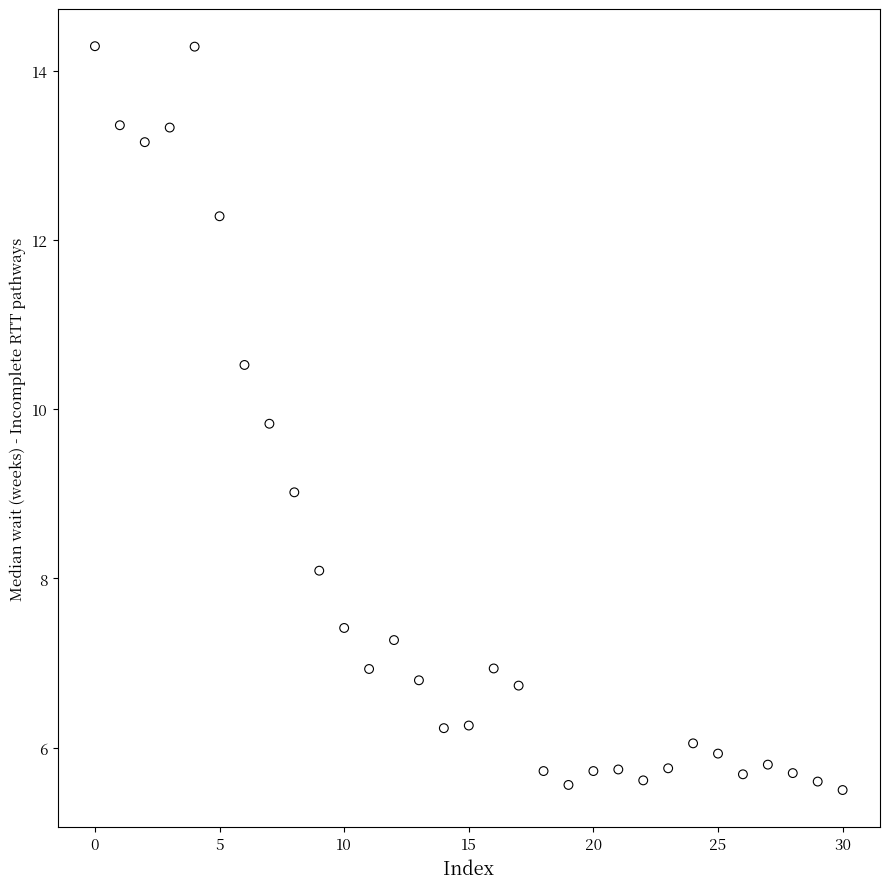

What is the range of Y values (max minus min)?

8.8